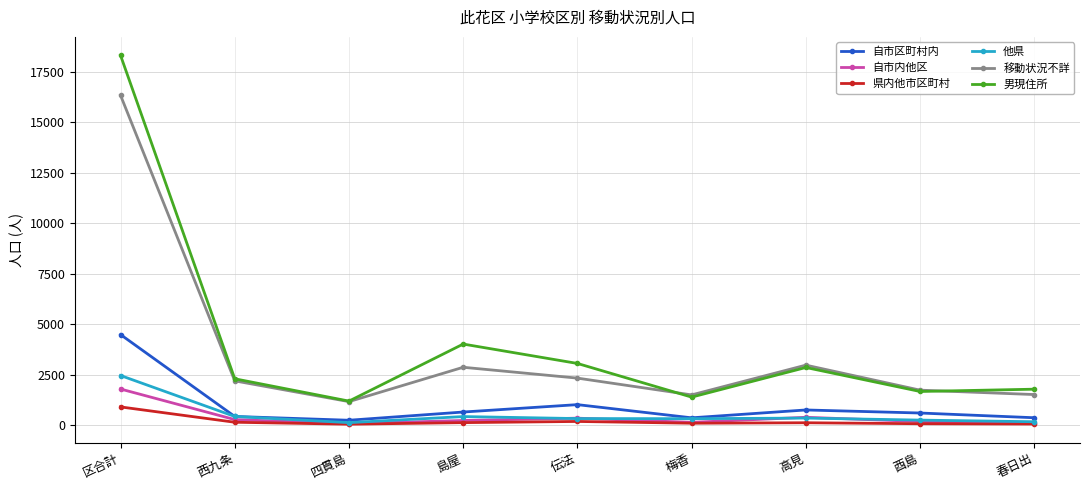

What are all the series names shown in the legend?

自市区町村内, 自市内他区, 県内他市区町村, 他県, 移動状況不詳, 男現住所